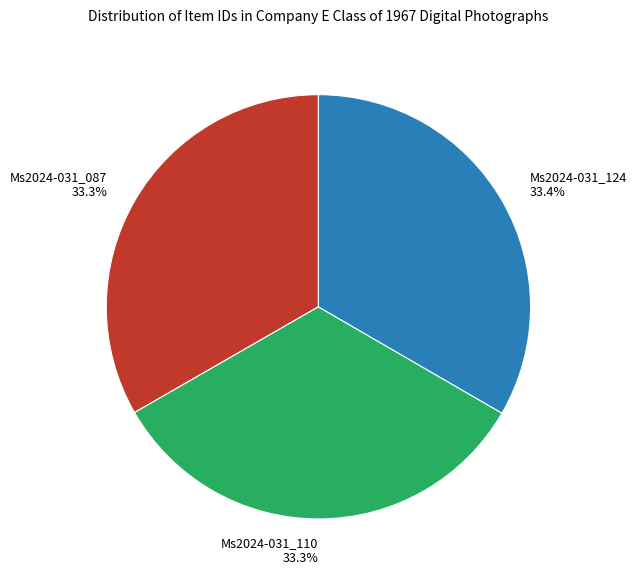

The Ms2024-031_087 slice represents 33% of the pie. True or false?

True